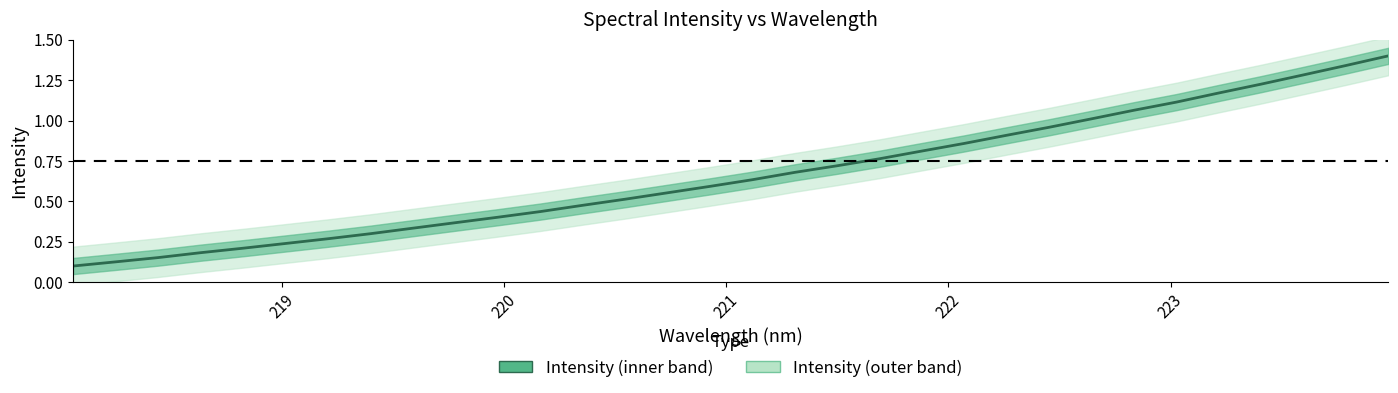

Reading left to right, list all the values displayed in this chart.

0.1	0.1	0.2	0.2	0.2	0.2	0.3	0.3	0.3	0.4	0.4	0.4	0.5	0.5	0.6	0.6	0.6	0.7	0.7	0.8	0.8	0.9	0.9	1.0	1.0	1.1	1.1	1.2	1.2	1.3	1.3	1.4